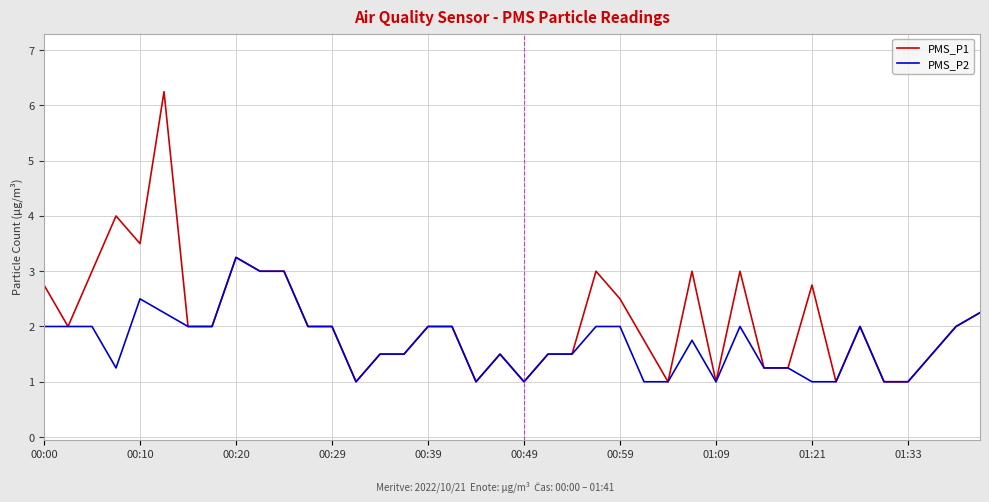

List the series in order of their peak value, highest first.

PMS_P1, PMS_P2